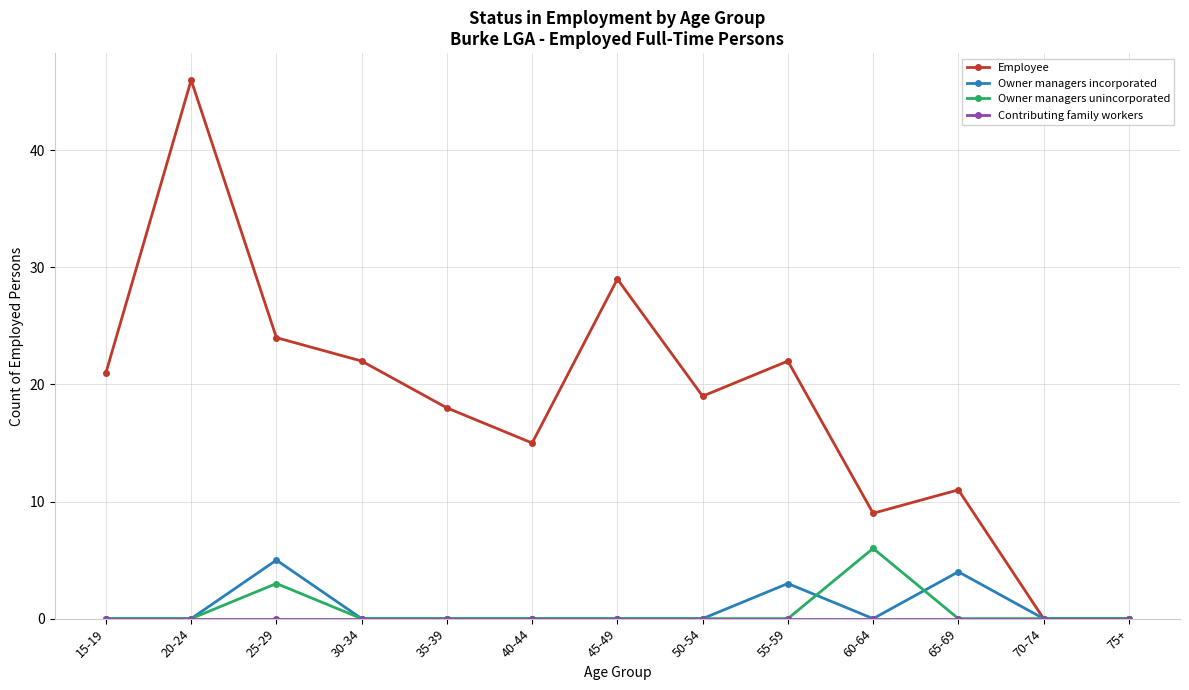

What is the approximate value of Employee at 45-49?

29